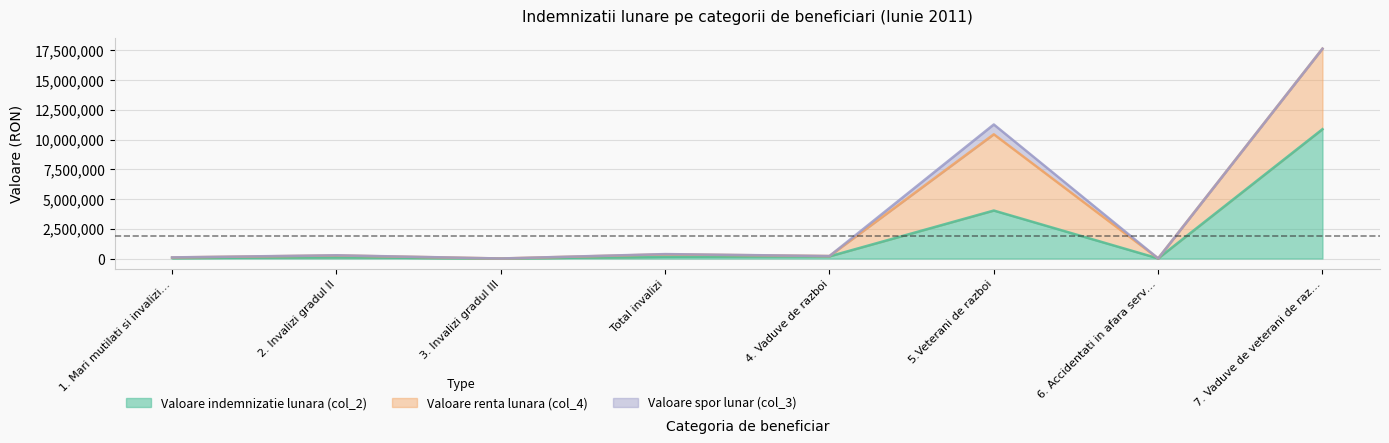

The Valoare spor lunar (col_3) series shows 341111 at 6. Accidentati in afara serv.ordonat. True or false?

False